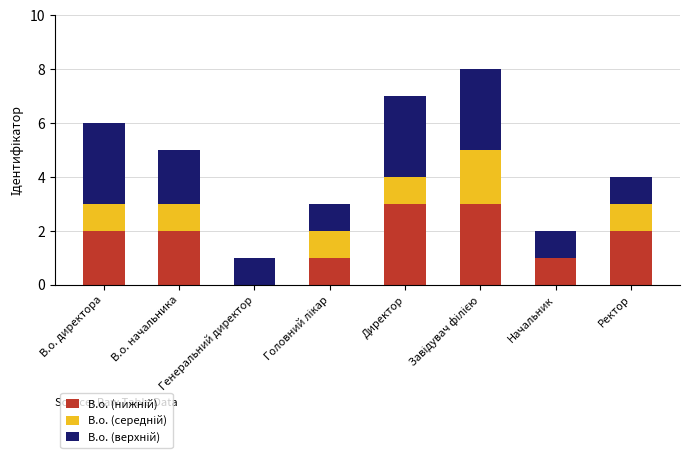

What position from the left is В.о. директора?

1